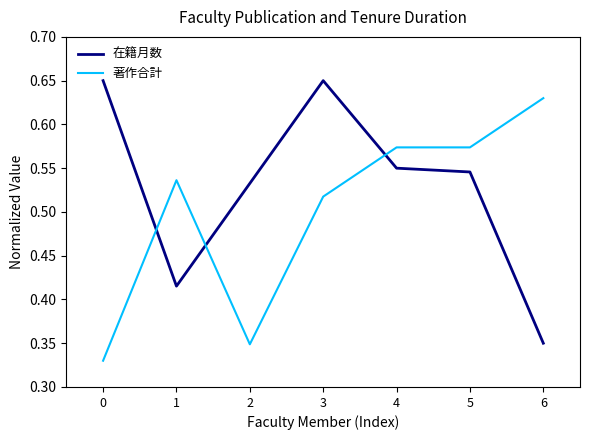

Is it true that 著作合計 equals 0.9 at 3?

False